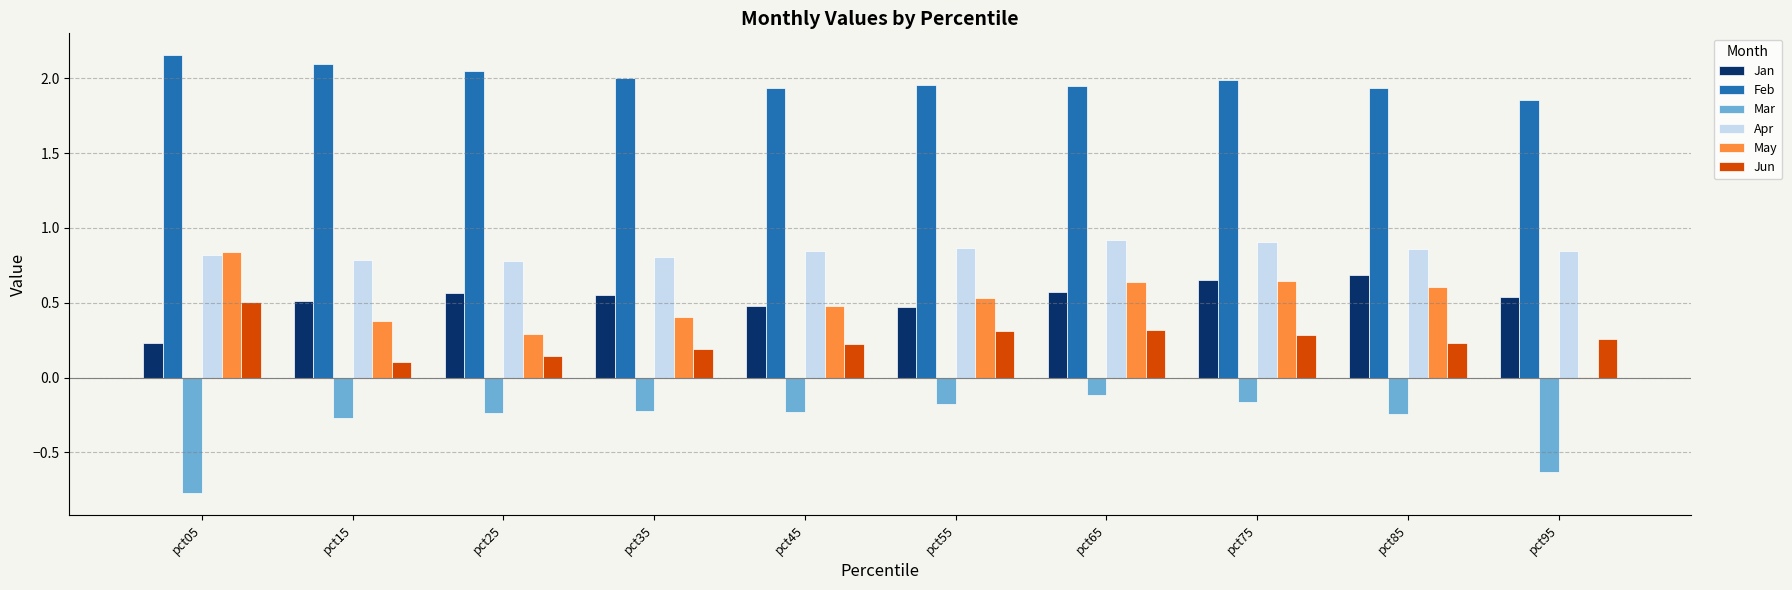

What is the sum of the Feb values at pct85 and pct25?

4.0